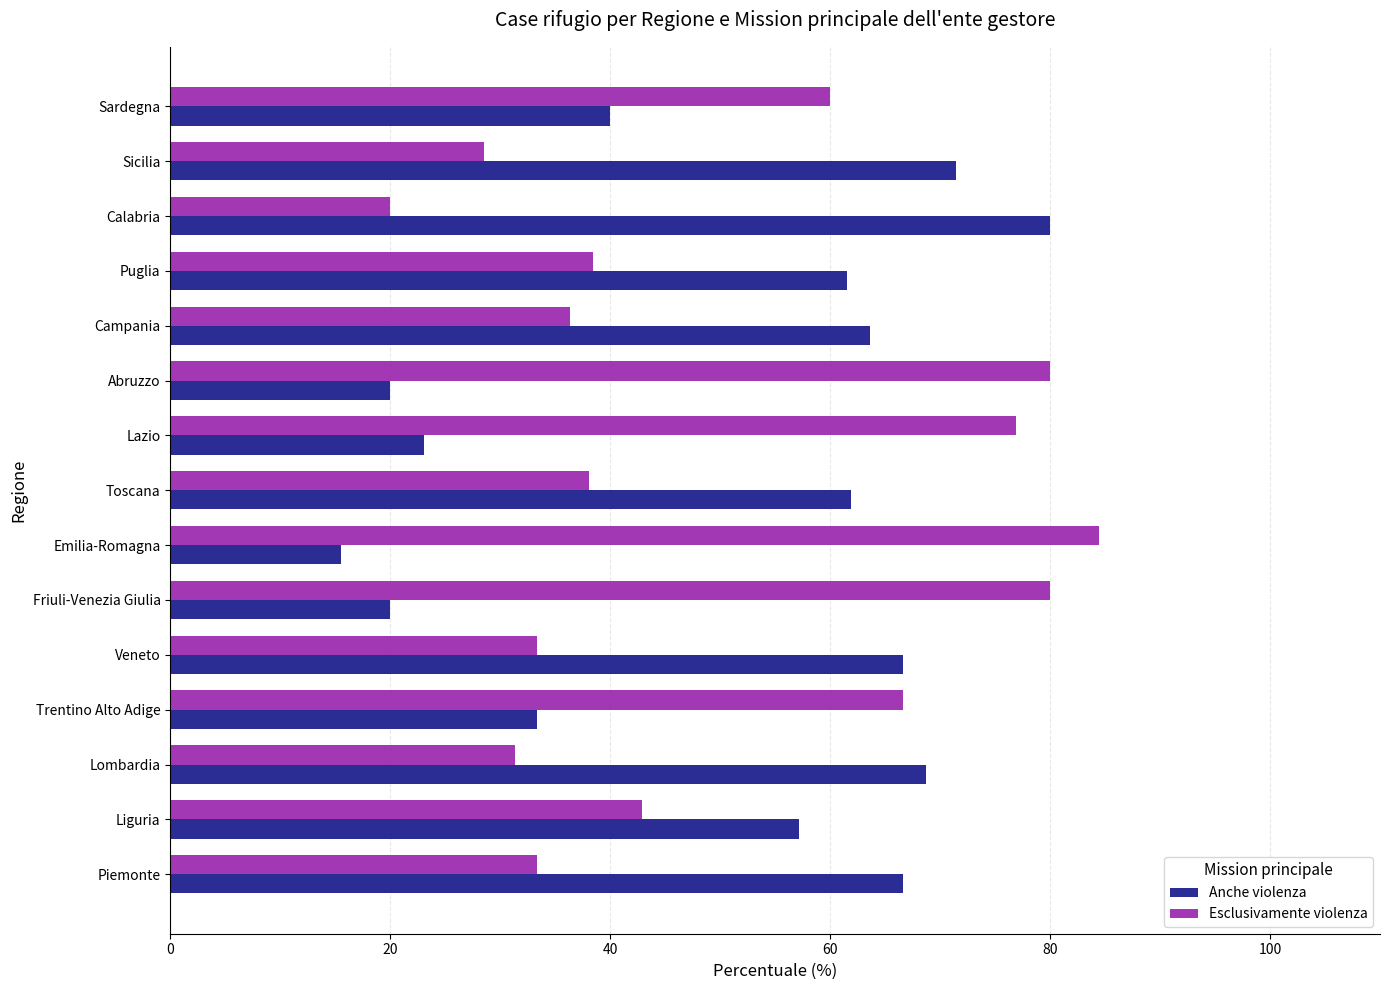

What is the average value of the Esclusivamente violenza series?

50.0